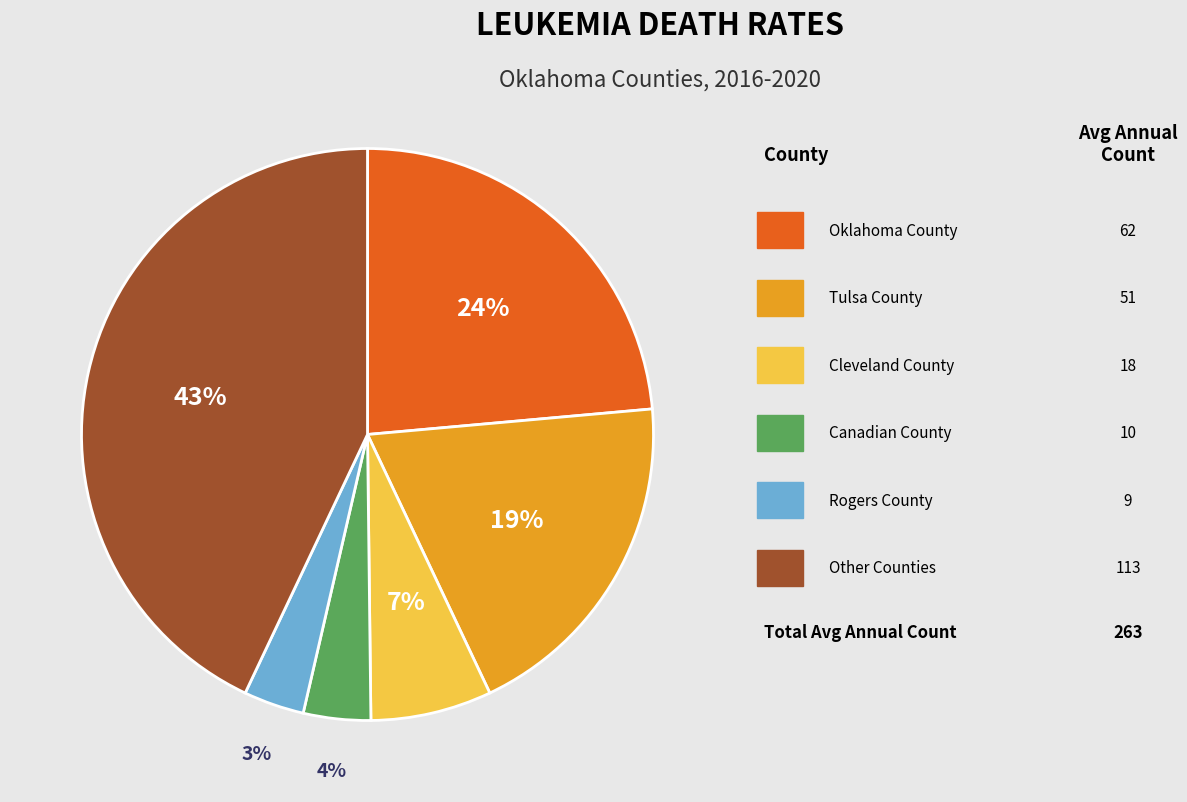

How many slices are in this pie chart?

6